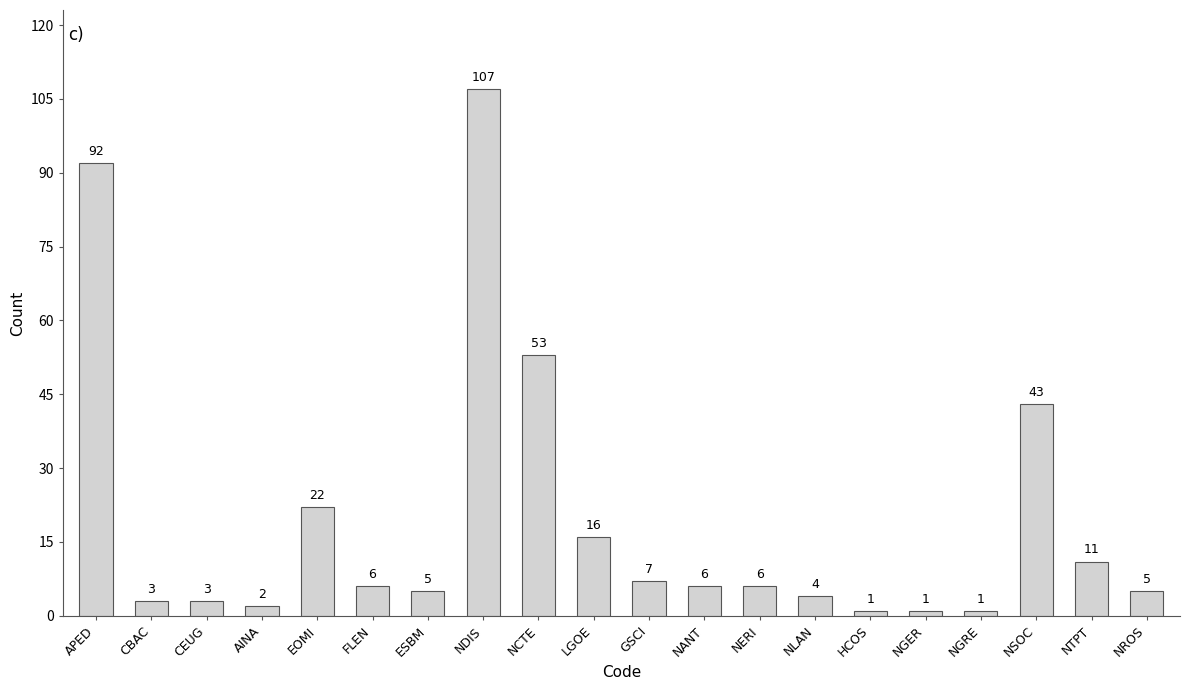

Reading right to left, what are all the values shown in this chart?

5	11	43	1	1	1	4	6	6	7	16	53	107	5	6	22	2	3	3	92